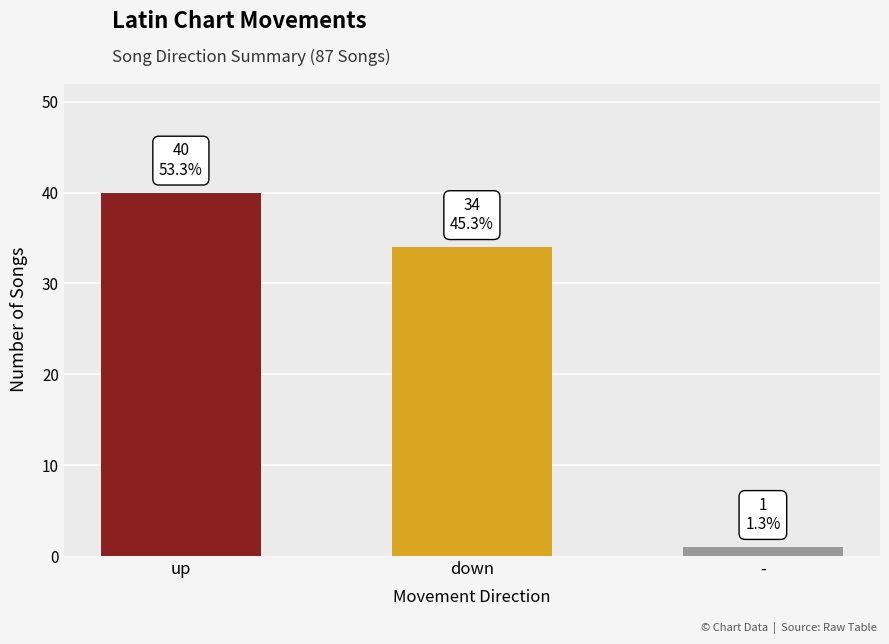

Rank the categories by value from highest to lowest.

up, down, -